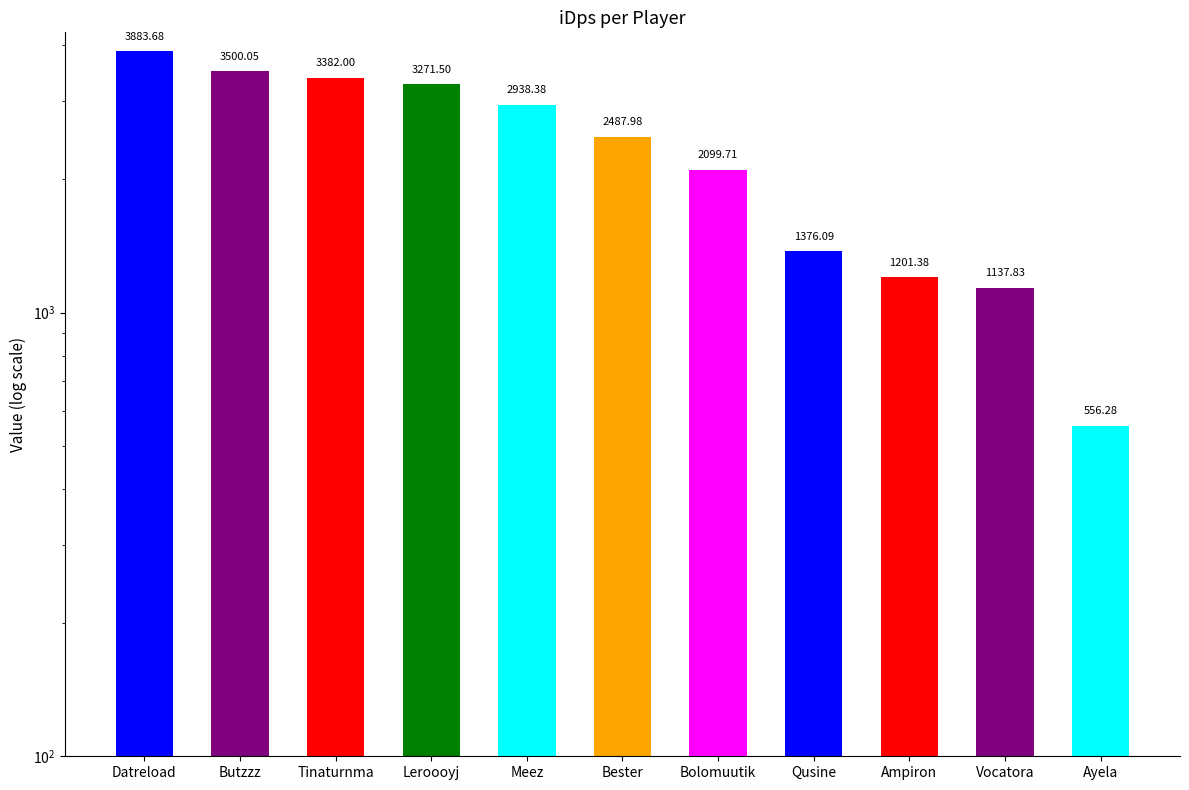

Reading right to left, transcribe all the data shown in this chart.

556.3	1137.8	1201.4	1376.1	2099.7	2488.0	2938.4	3271.5	3382.0	3500.0	3883.7